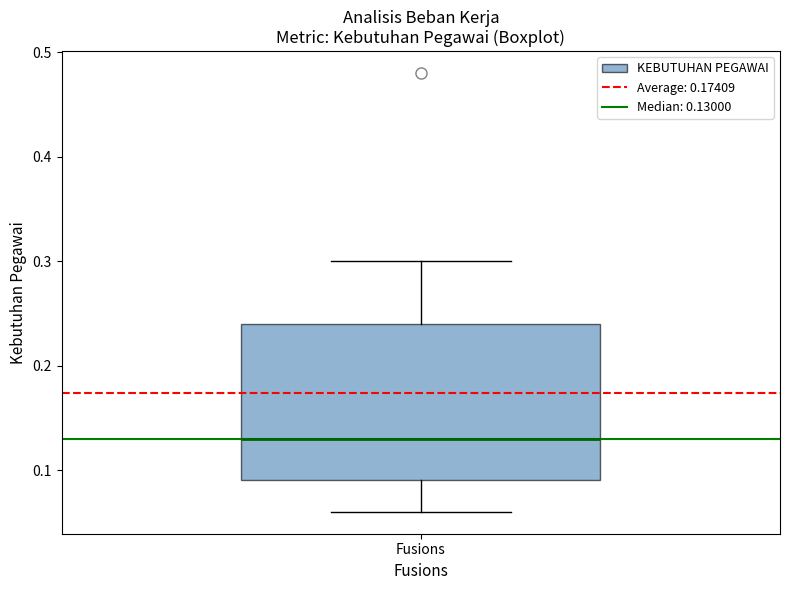

Read this box plot against the y-axis: the position of the median line, the range covered by the box, and the ends of both whiskers. The values are not printed on the chart, so give them approximately, as read against the axis.

median 0.13, box 0.09 to 0.24, whiskers 0.06 to 0.30